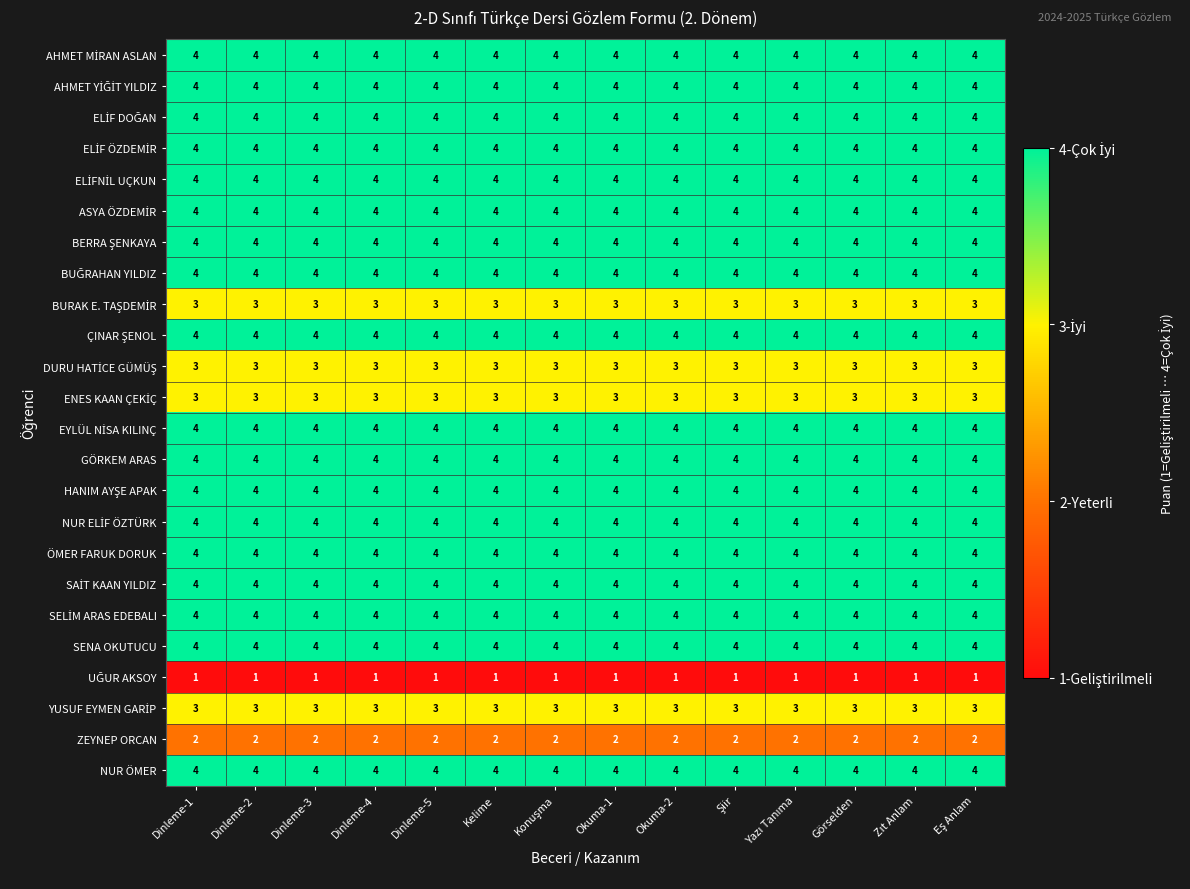

The value of ZEYNEP ORCAN at Dinleme-3 is 3. True or false?

False